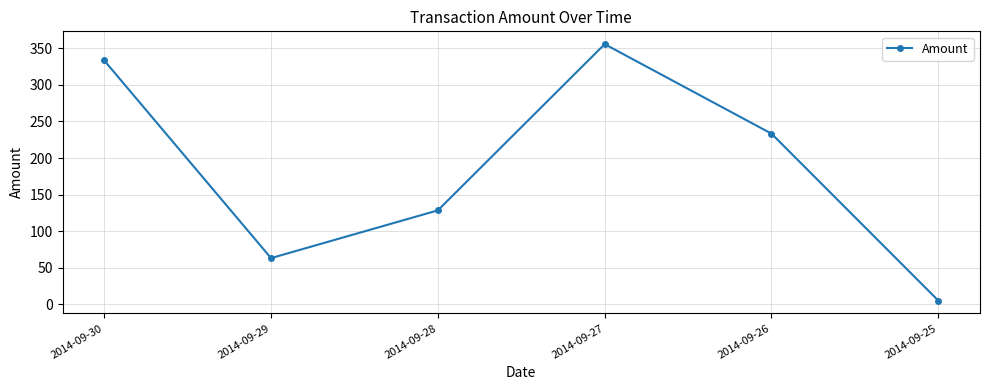

What is the value of the 2nd point from the left?

63.0